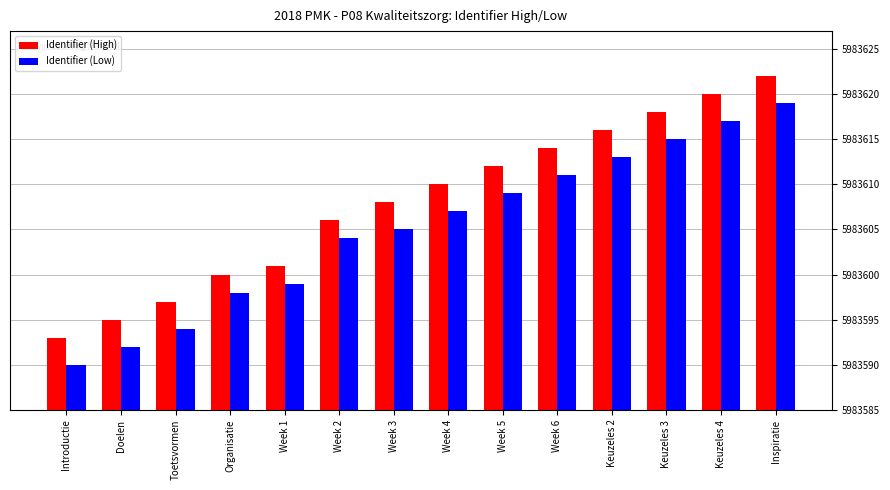

How many categories are shown in the chart?

14